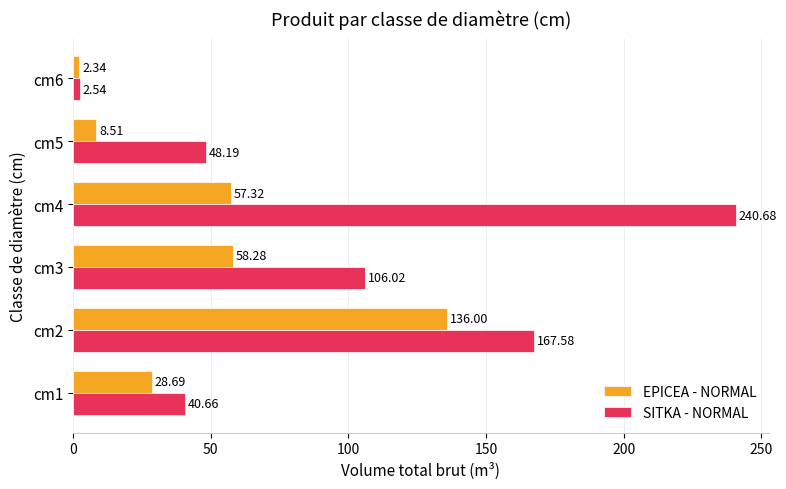

What is the average value of the EPICEA - NORMAL series?

48.5